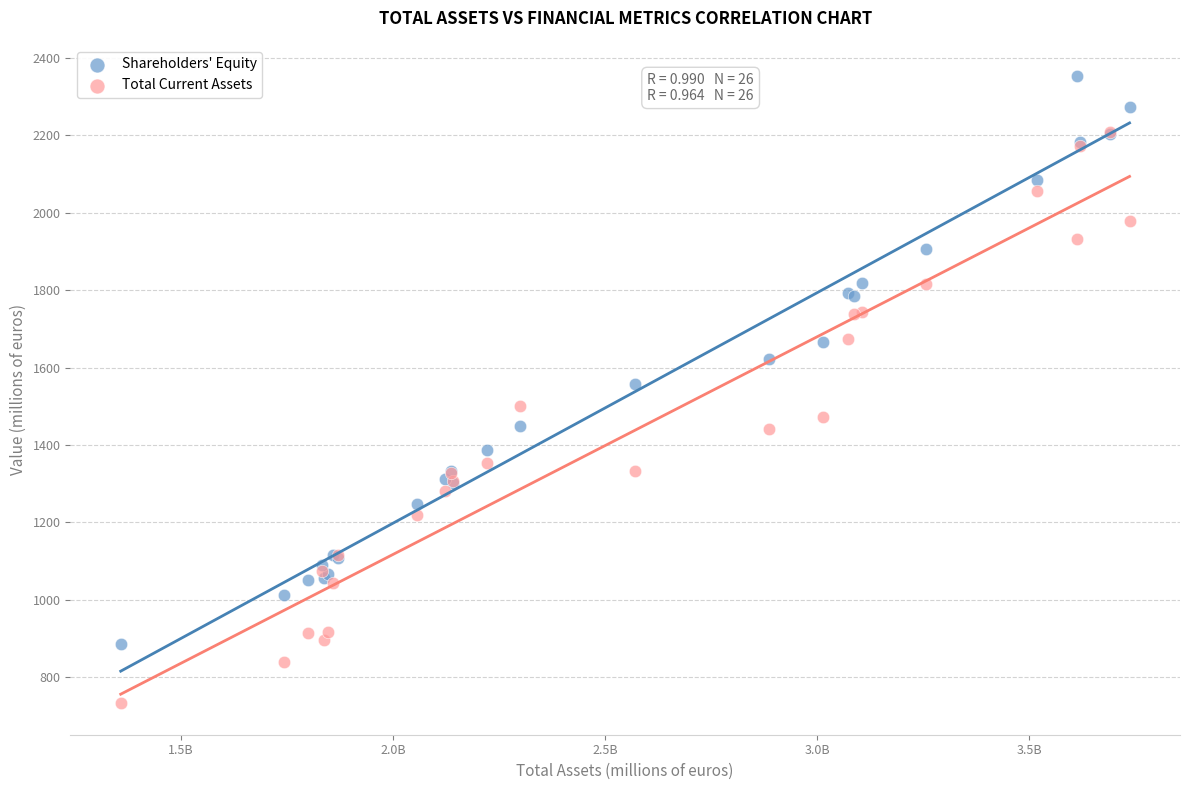

What are all the series names shown in the legend?

Shareholders' Equity, Total Current Assets